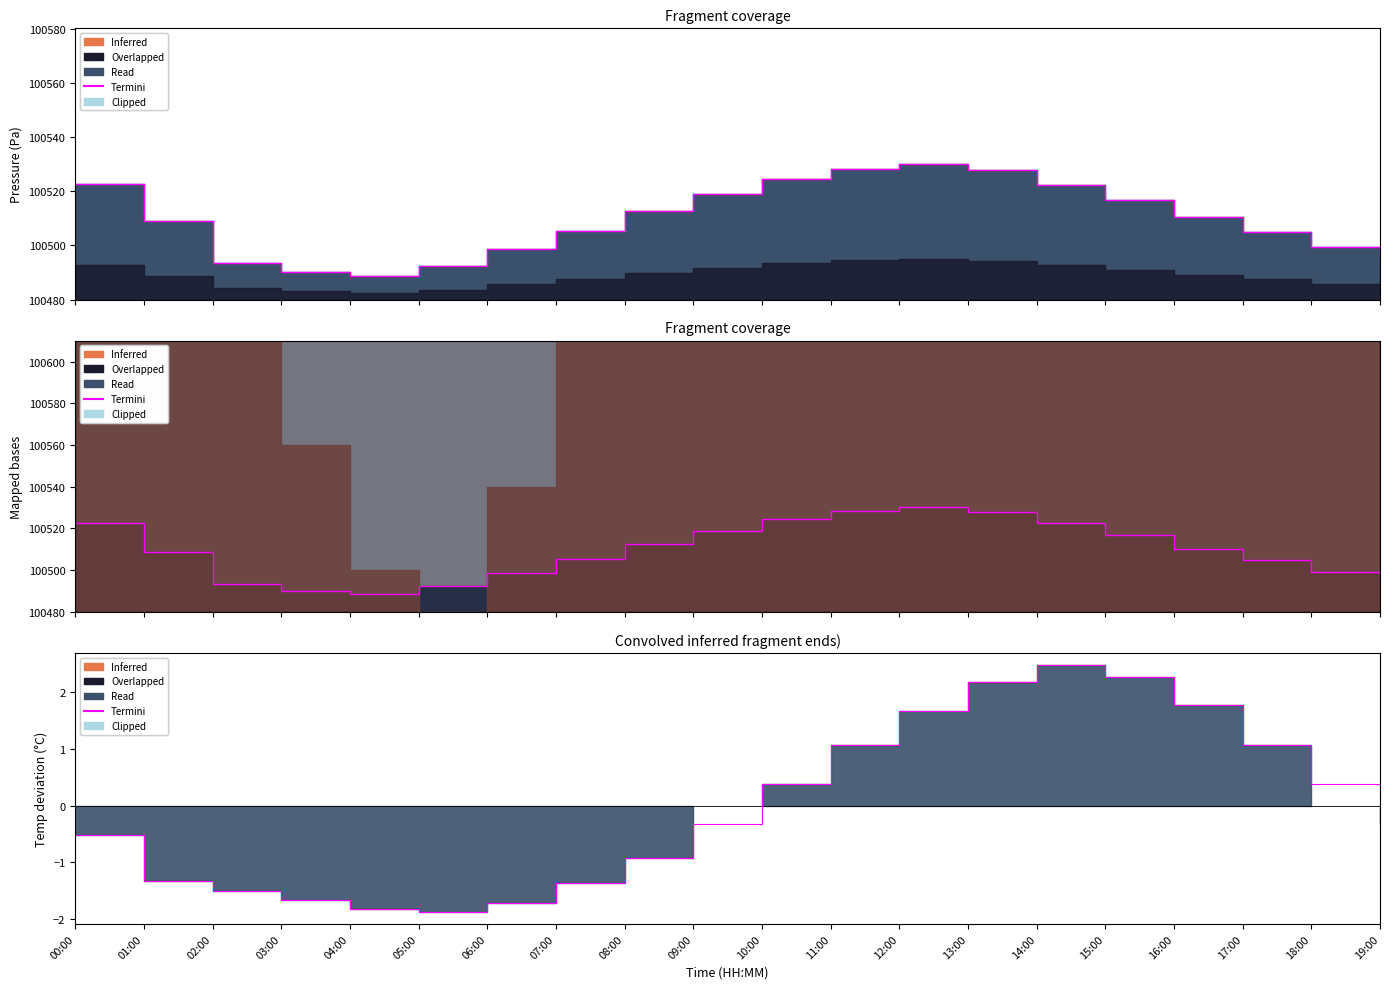

Reading left to right, what are all the values shown in this chart?

-0.5	-1.3	-1.5	-1.7	-1.8	-1.9	-1.7	-1.4	-0.9	-0.3	0.4	1.1	1.7	2.2	2.5	2.3	1.8	1.1	0.4	-0.3